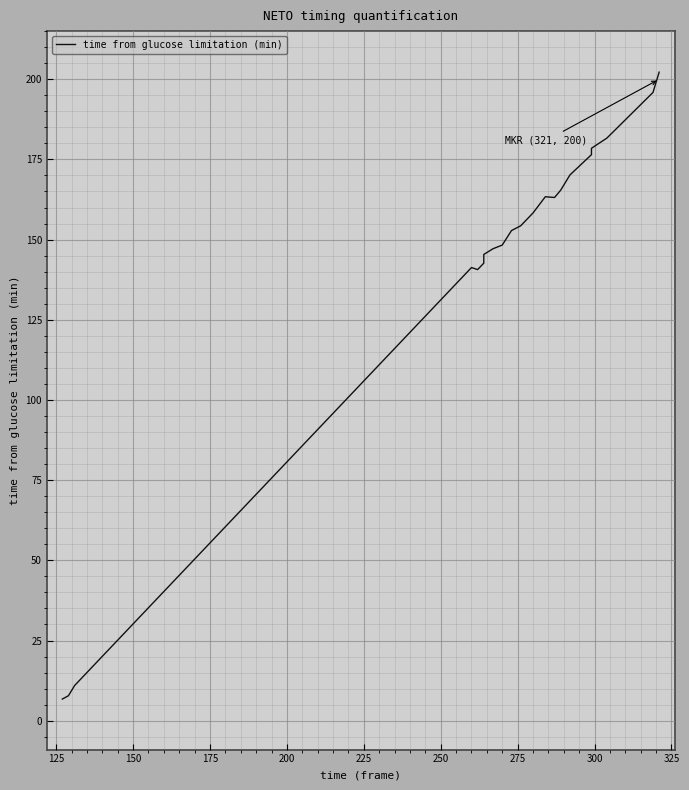

True or false: the data has more than 1 interior local peaks.

True